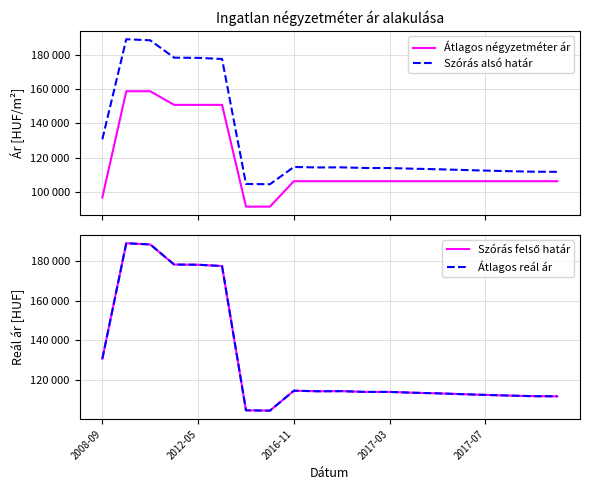

True or false: Szórás felső határ and Átlagos reál ár intersect in this chart.

False